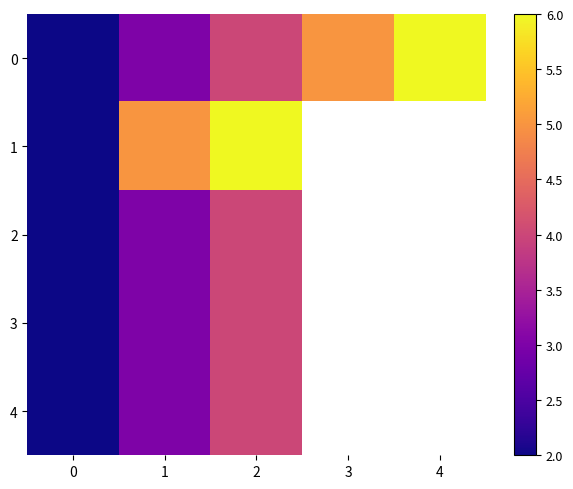

What is the minimum value shown in the chart?

2.0